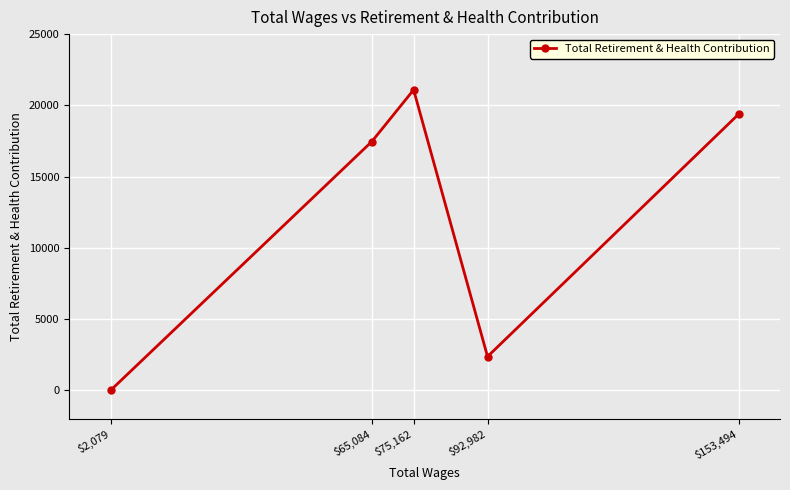

At which label is the value closest to 10545?

$65,084